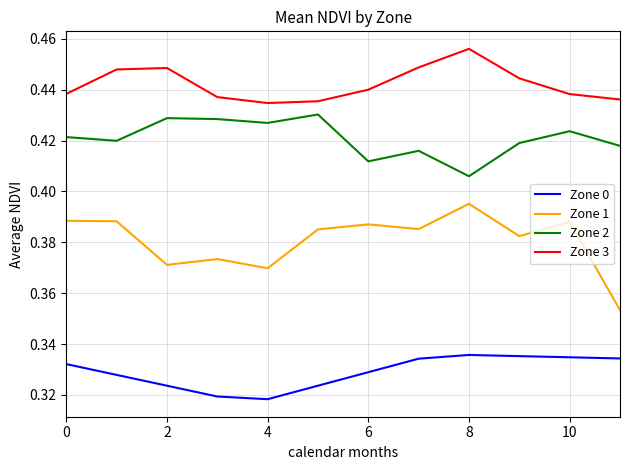

Which series has the largest range (max minus min)?

Zone 1